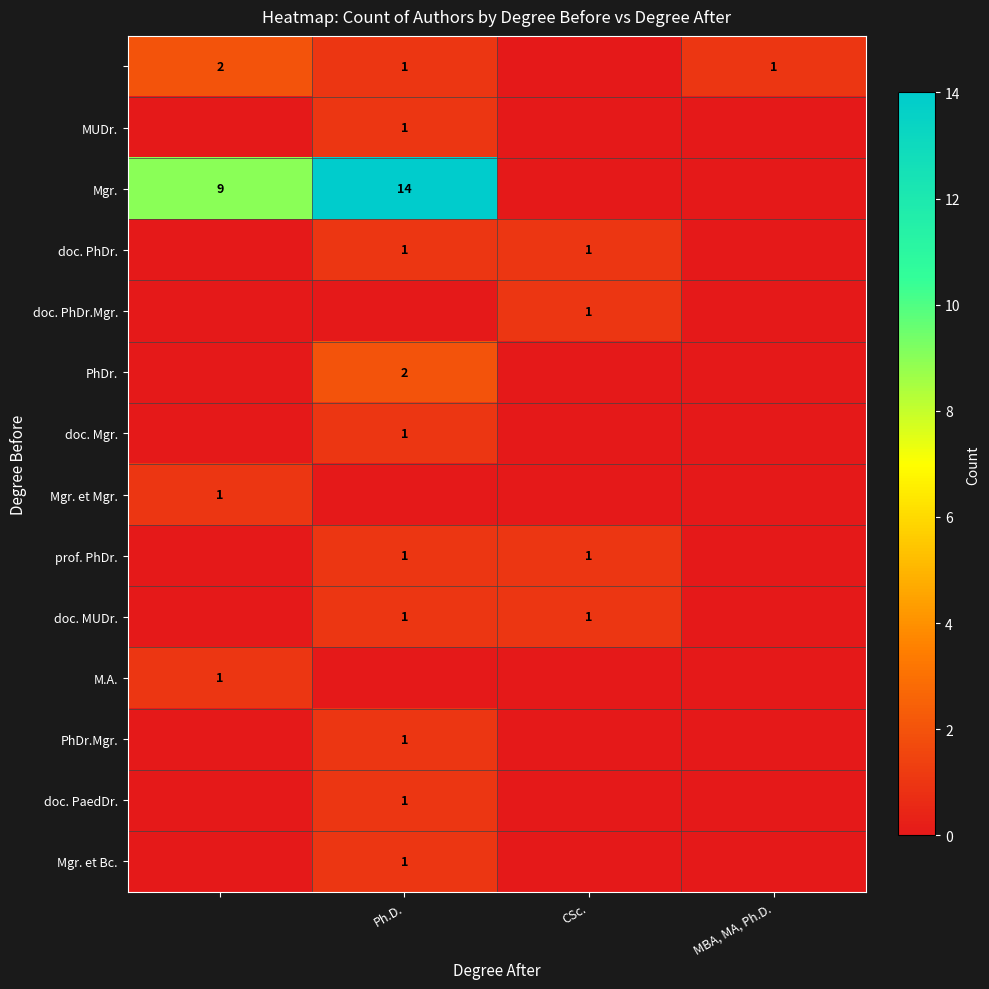

The value of PhDr. at Ph.D. is 2. True or false?

True